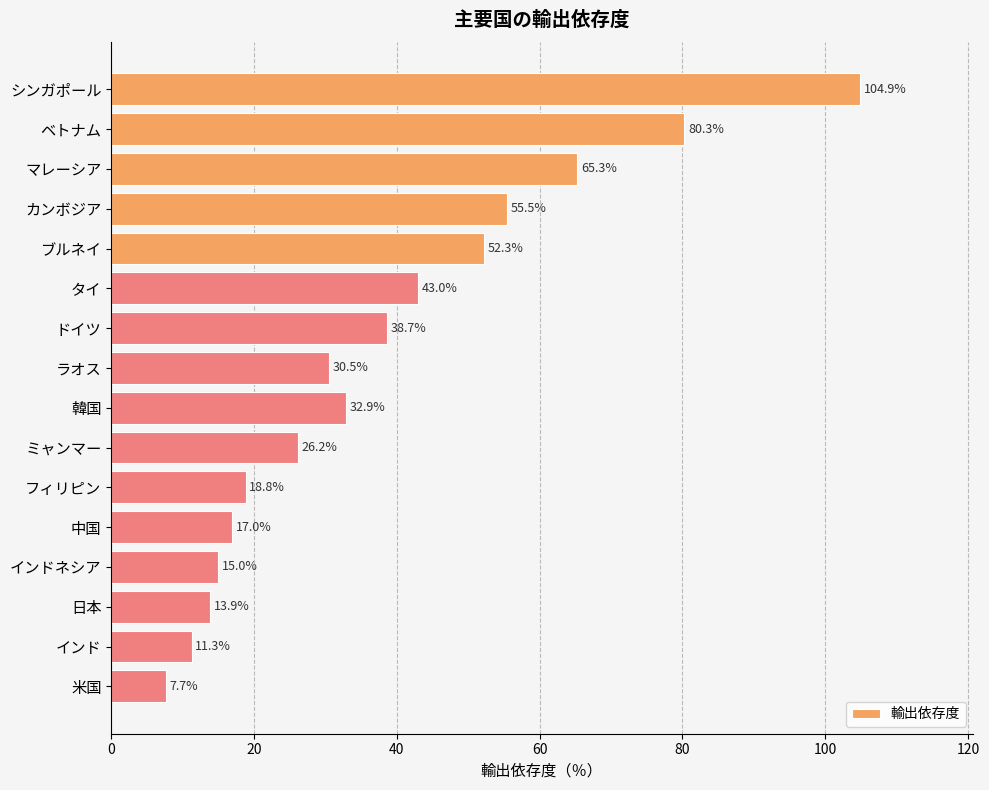

What is the smallest value displayed?

7.7